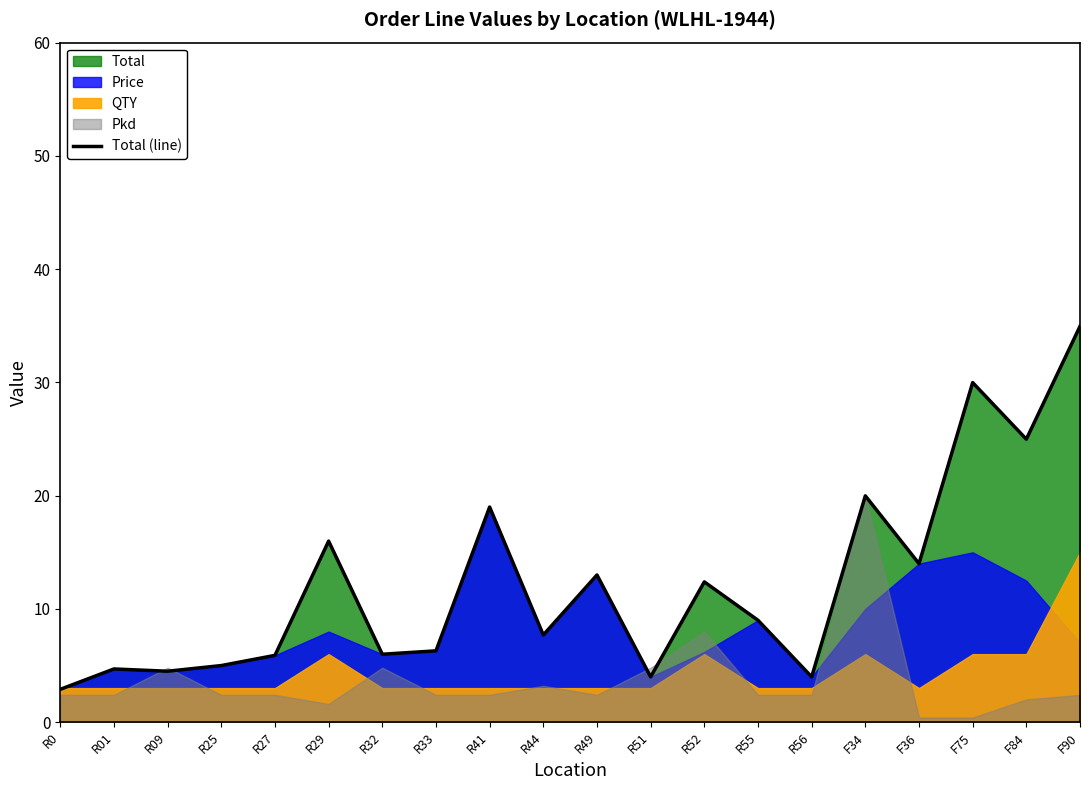

What is the label of the 12th point from the left?

R51